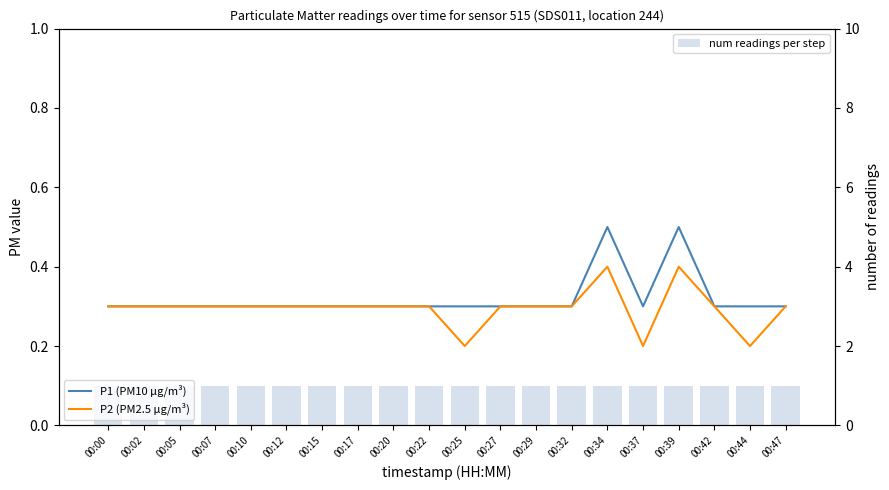

At which label is P2 (PM2.5 µg/m³) closest to 0?

00:25